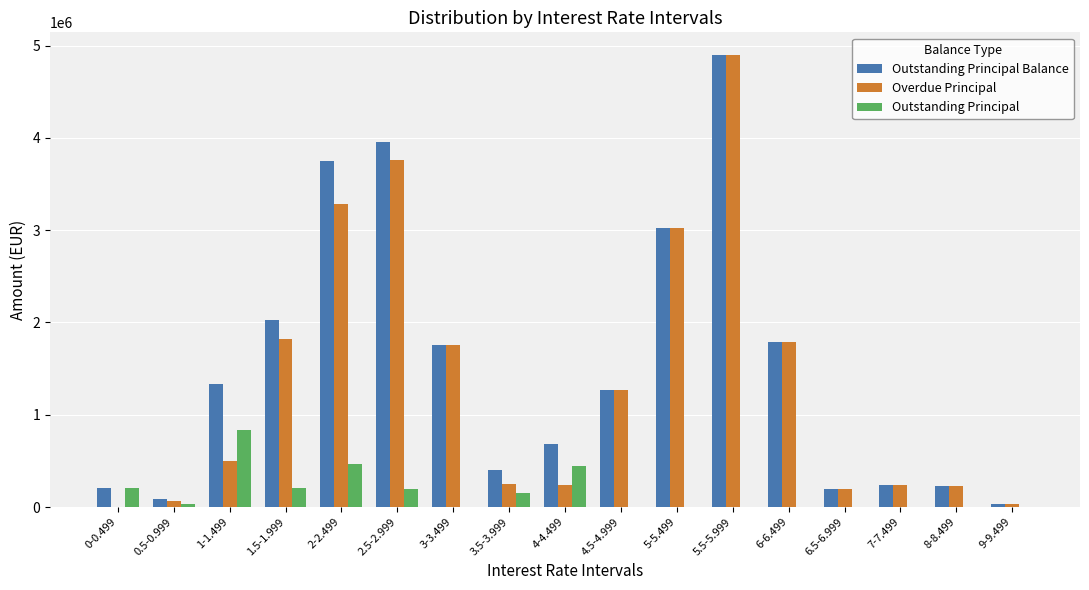

Which series changed the most between 1.5-1.999 and 7-7.499?

Outstanding Principal Balance